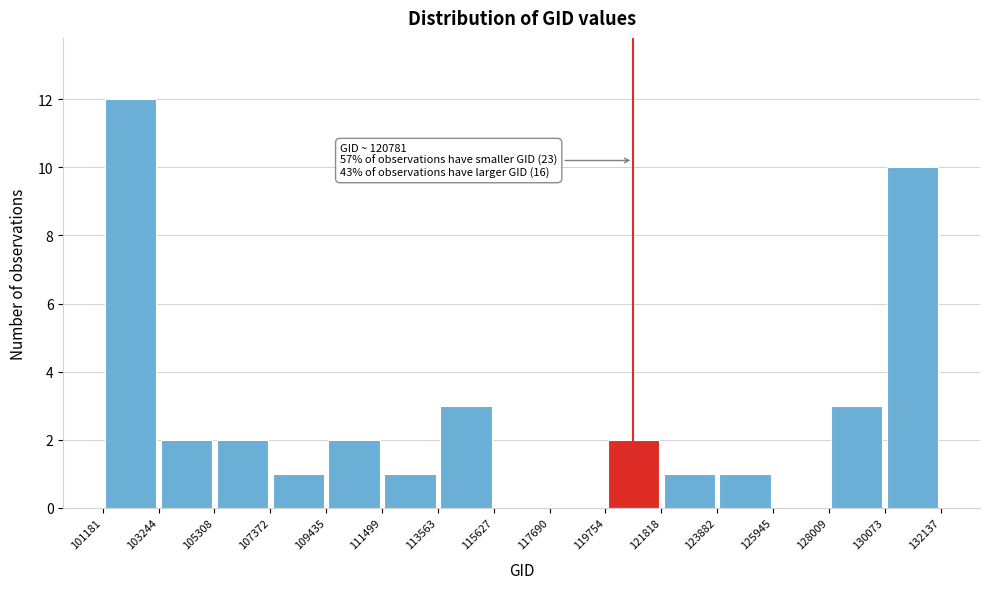

Which range on the x-axis has the tallest bar?

101181 to 103244